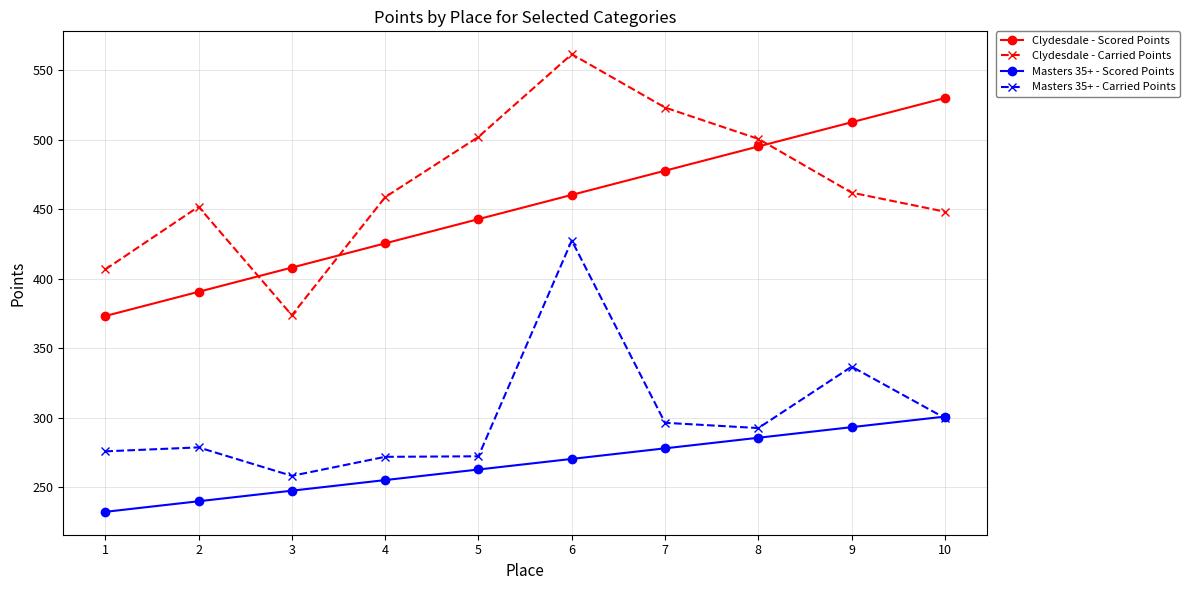

What is the difference between the maximum and minimum values in the Clydesdale - Scored Points series?

156.8